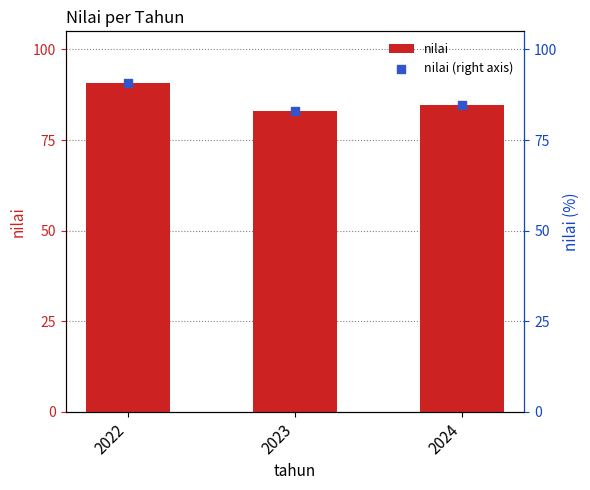

Which series has the largest Y range (max minus min)?

nilai